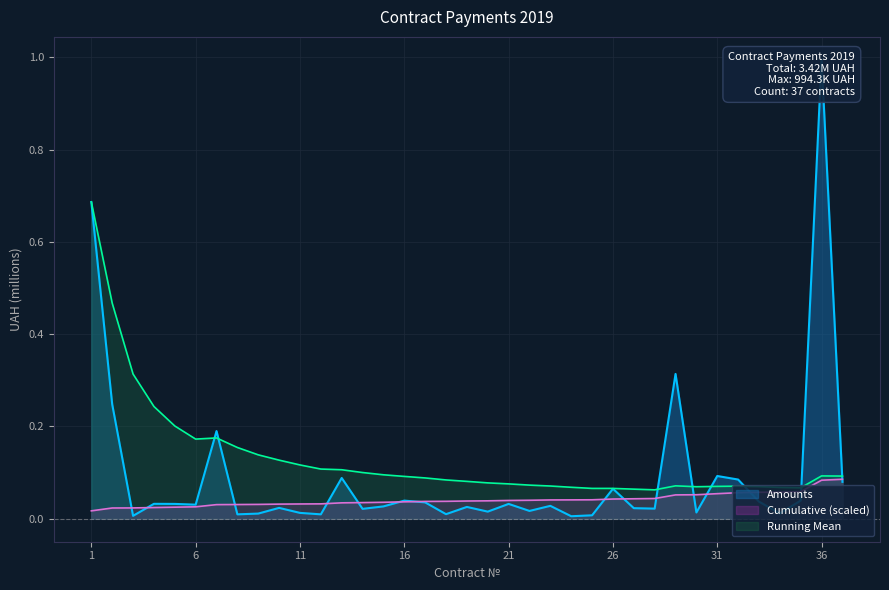

List the labels in order of value, largest first.

36, 1, 29, 2, 7, 31, 13, 32, 37, 26, 35, 16, 33, 17, 4, 21, 5, 6, 23, 15, 19, 10, 27, 28, 14, 22, 20, 30, 11, 34, 9, 18, 8, 12, 25, 3, 24